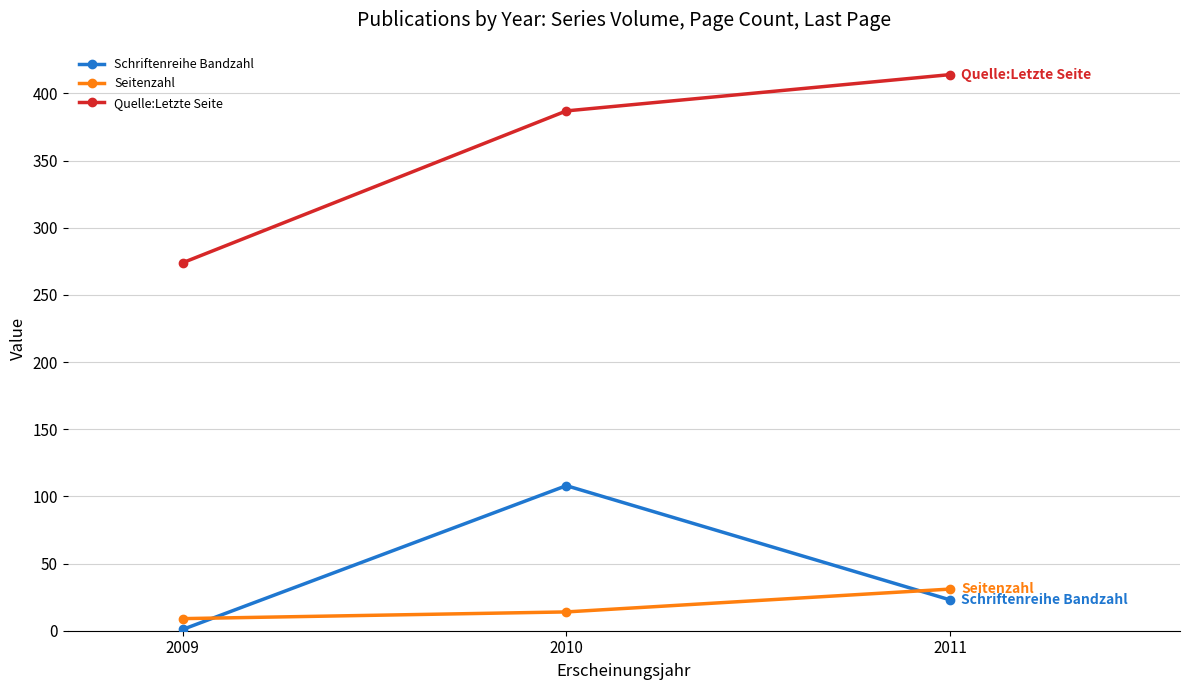

Count the Seitenzahl values in the range 9 to 31.

3